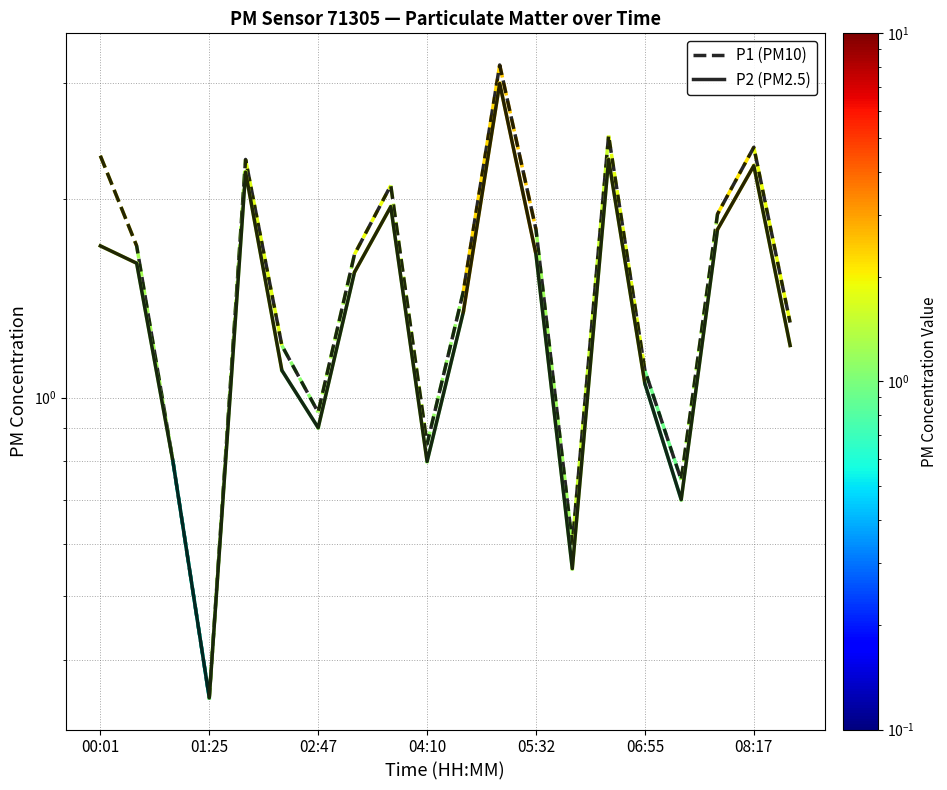

What position from the left is 06:55?

16